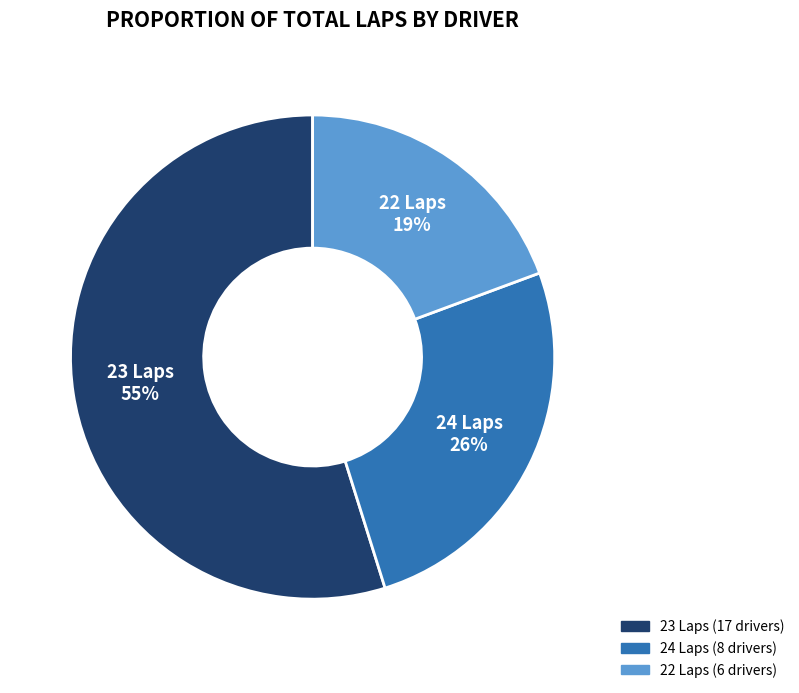

Is there any slice that represents more than half of the pie?

Yes